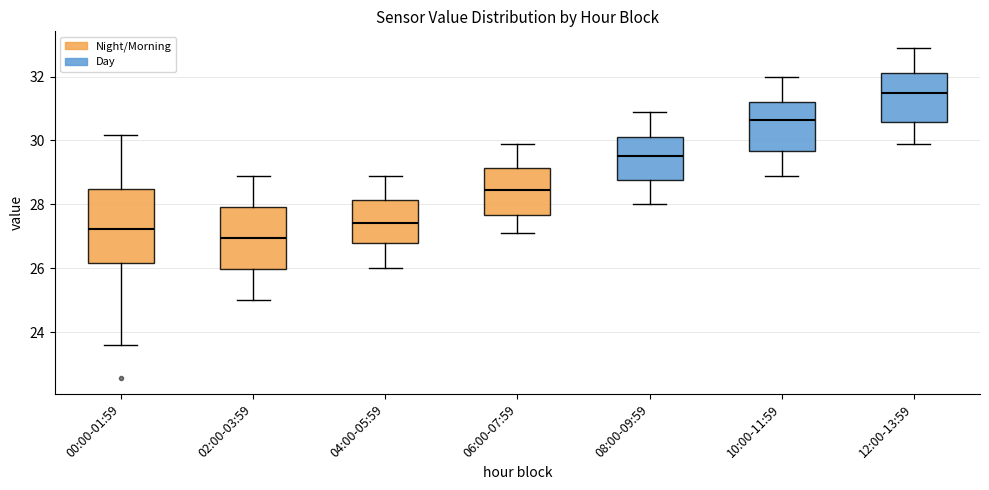

Where does the upper whisker of the box for 06:00-07:59 end on the y-axis? The values are not printed on the chart, so give them approximately, as read against the axis.

30.0